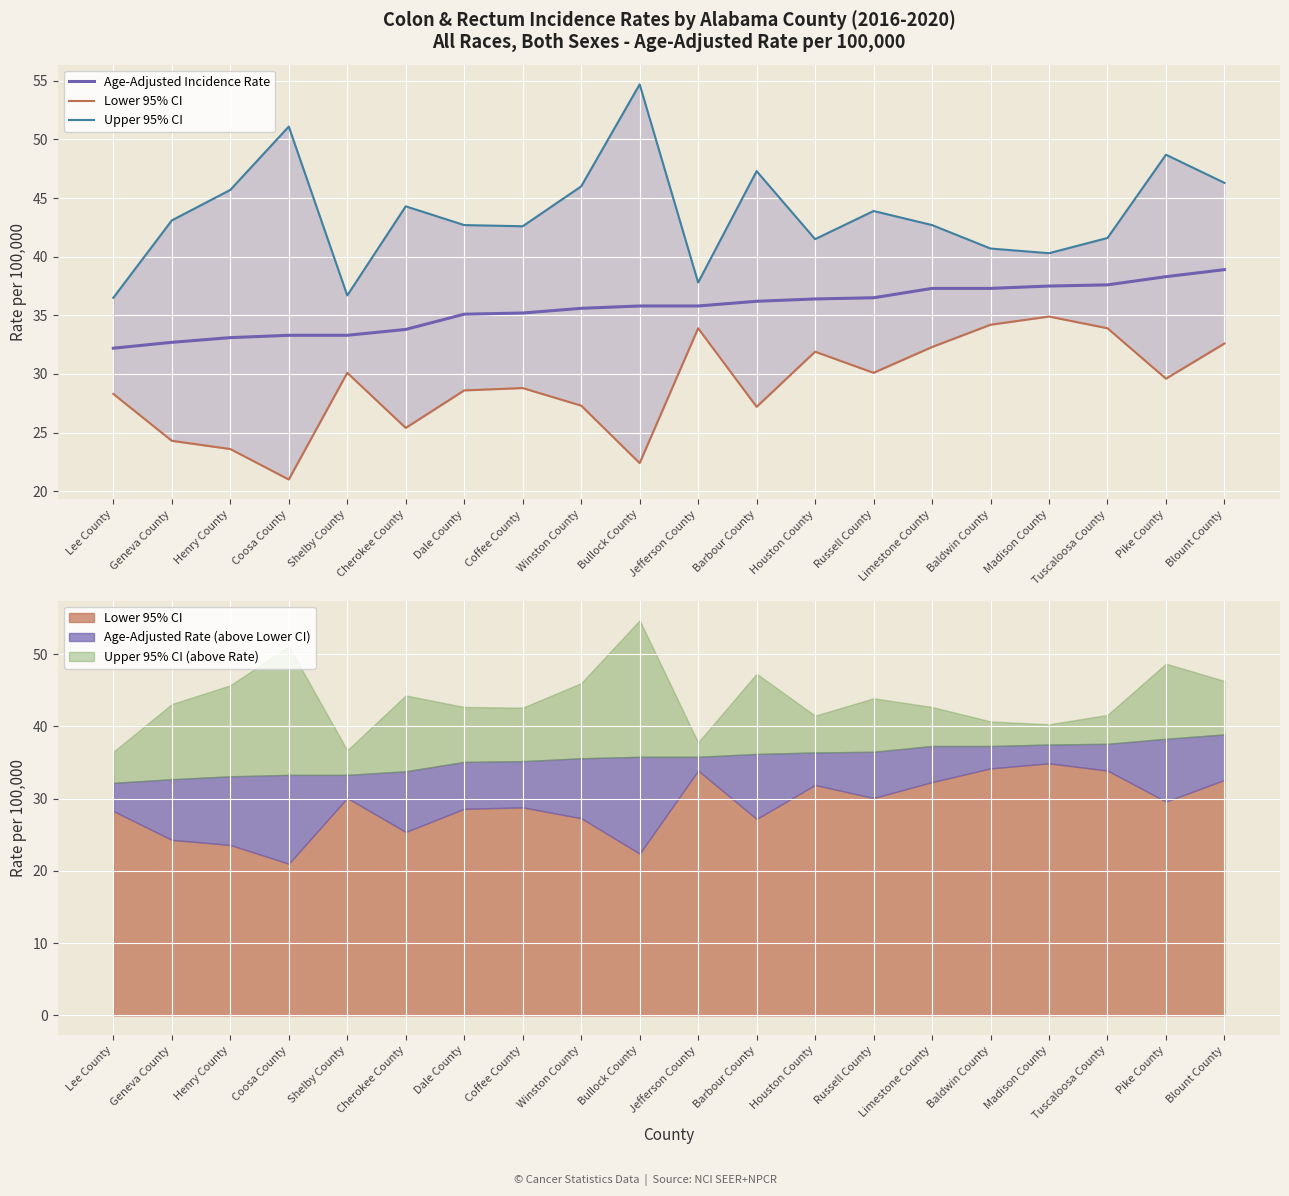

The Age-Adjusted Incidence Rate series shows 32.2 at Lee County. True or false?

True